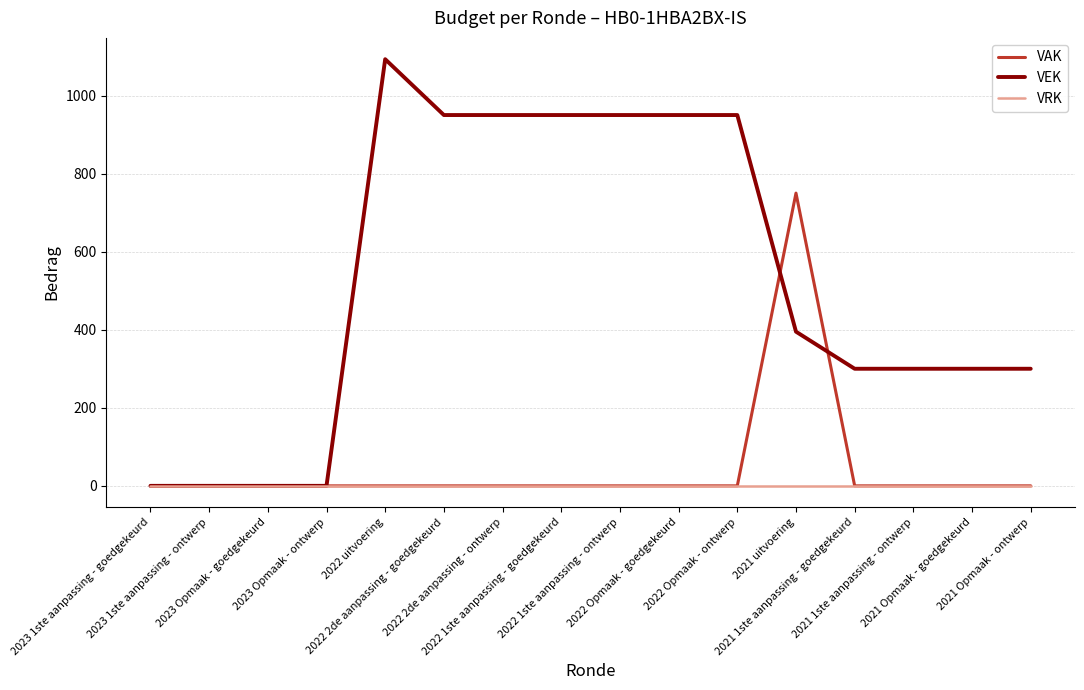

What is the maximum value shown in the chart?

1093